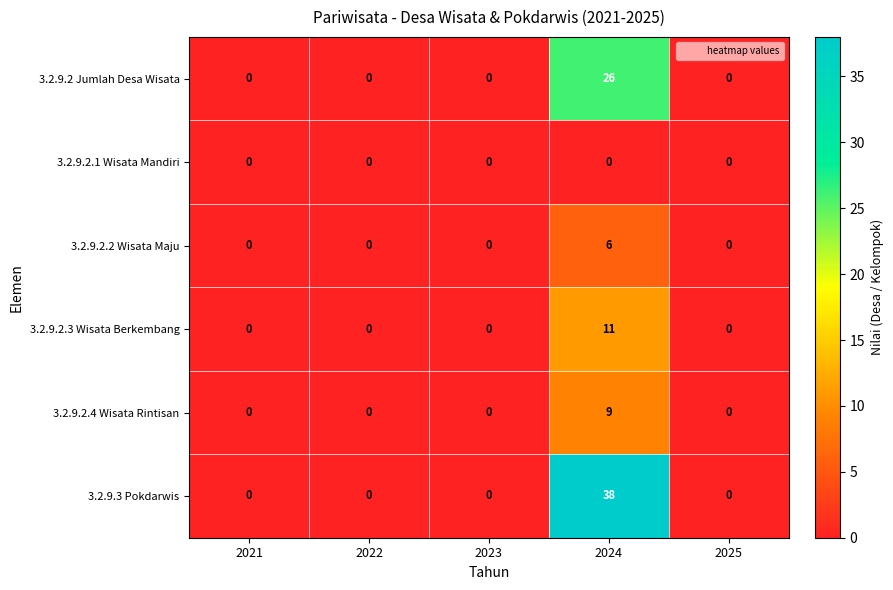

Which series changed the most between 2024 and 2025?

3.2.9.3 Pokdarwis